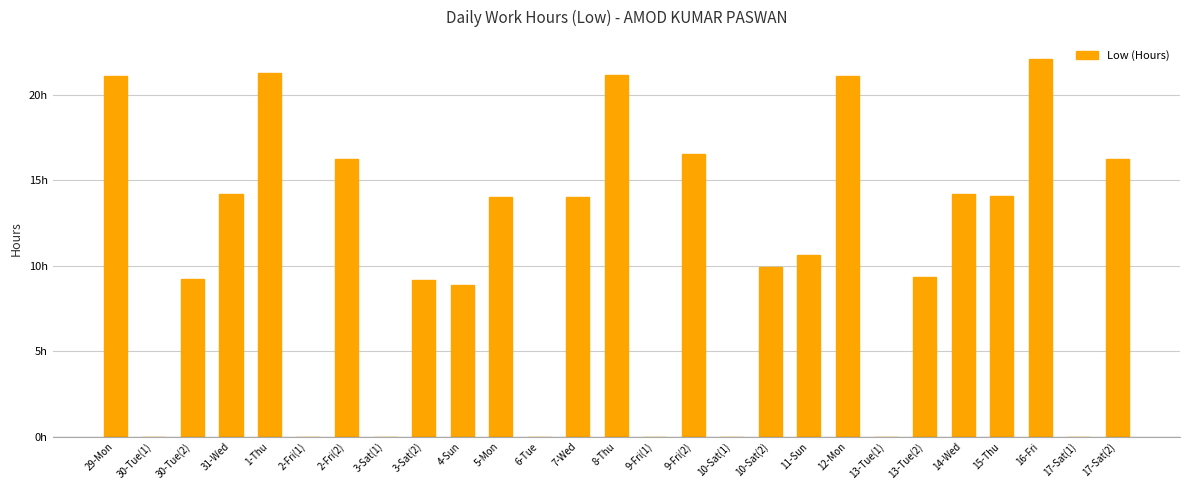

Are the bars grouped side by side (vs. stacked)?

No